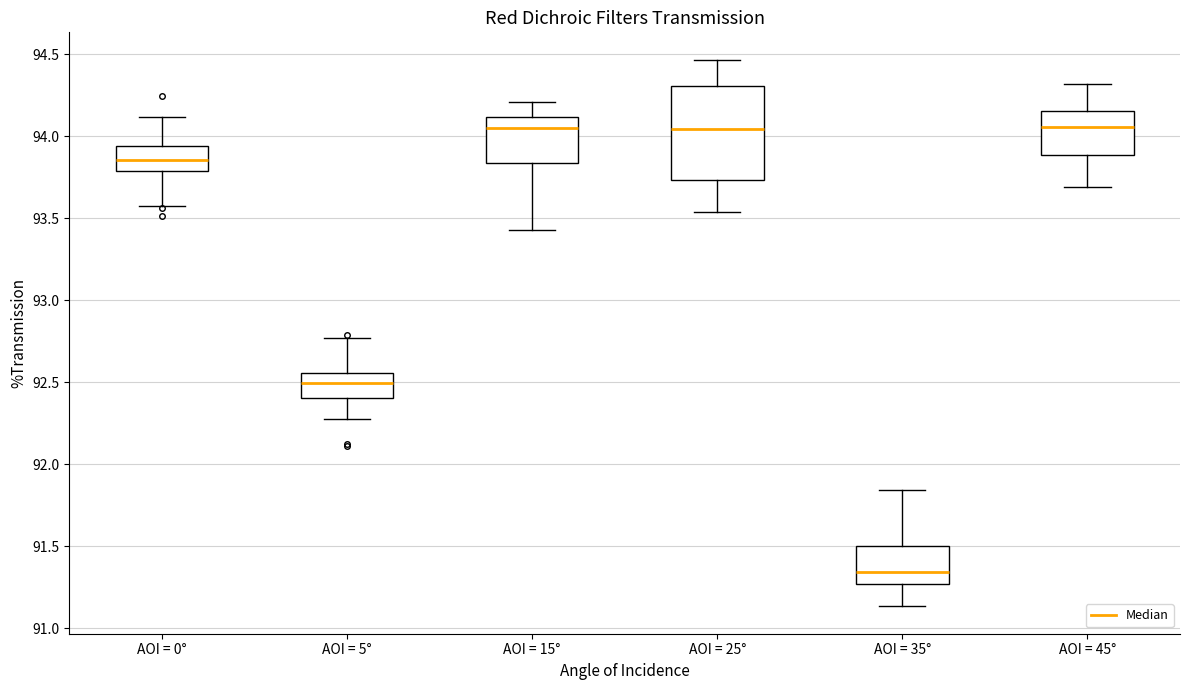

Which box's median line is the lowest?

AOI = 35°